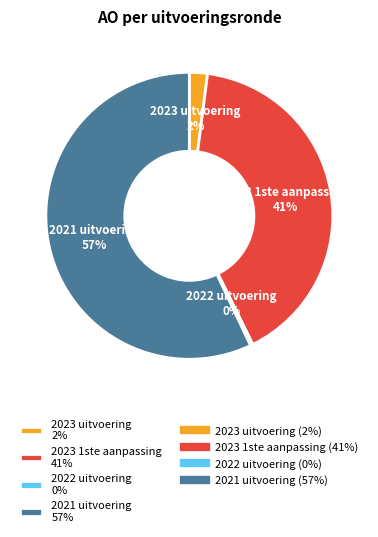

To the nearest percent, what portion does 2023 1ste aanpassing represent?

41%